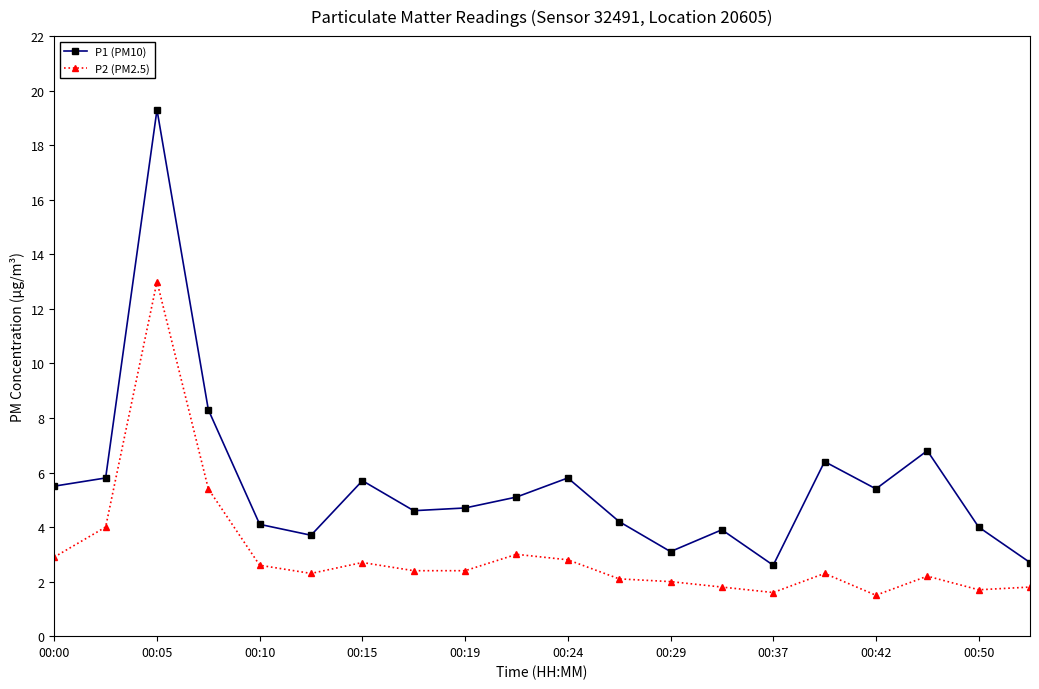

In P1 (PM10), how many points are higher than both neighbors (excluding endpoints)?

6